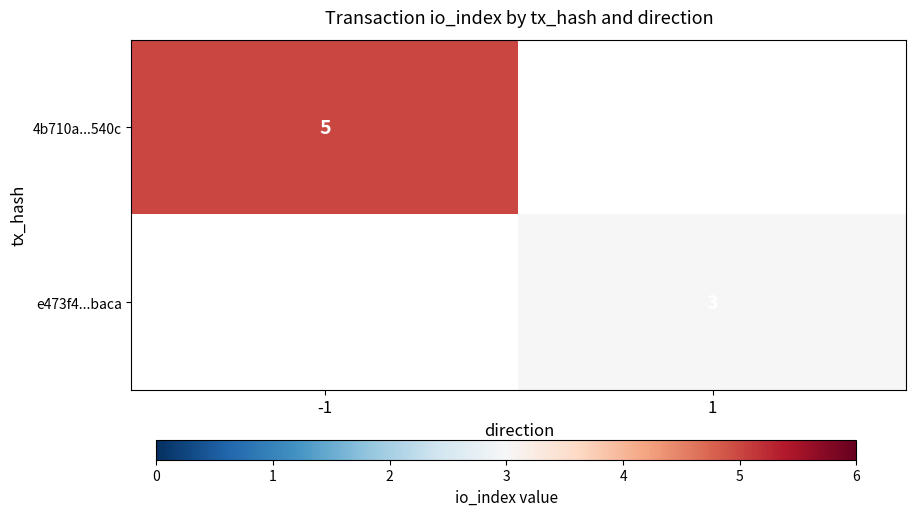

Which category has the lowest value across all series?

1